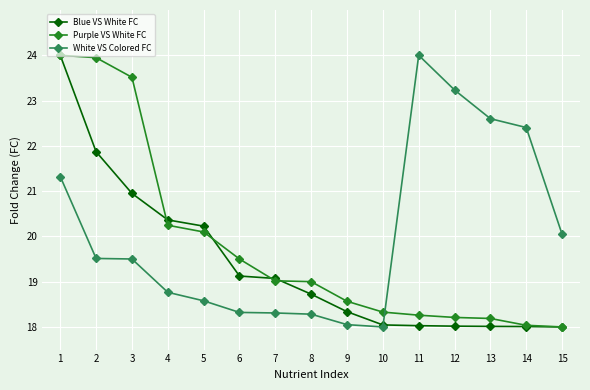

How many categories are shown in the chart?

15